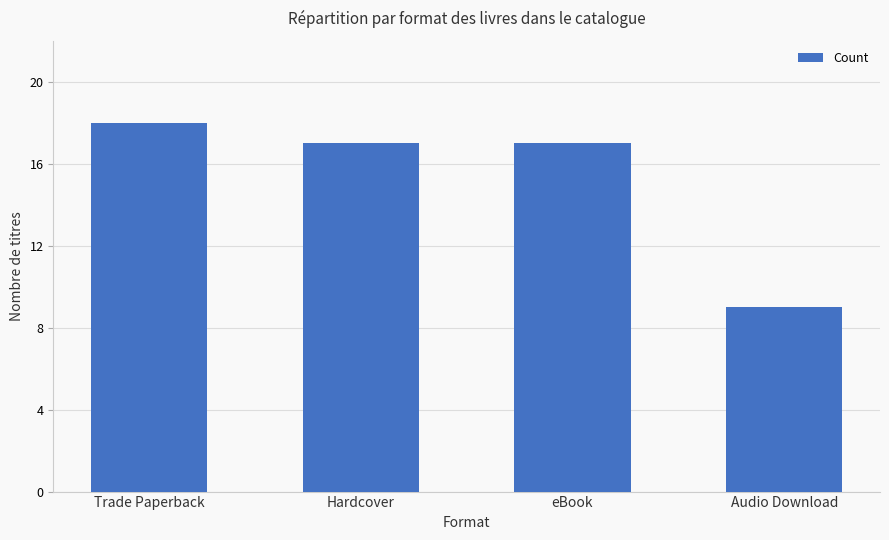

What position from the right is Trade Paperback?

4